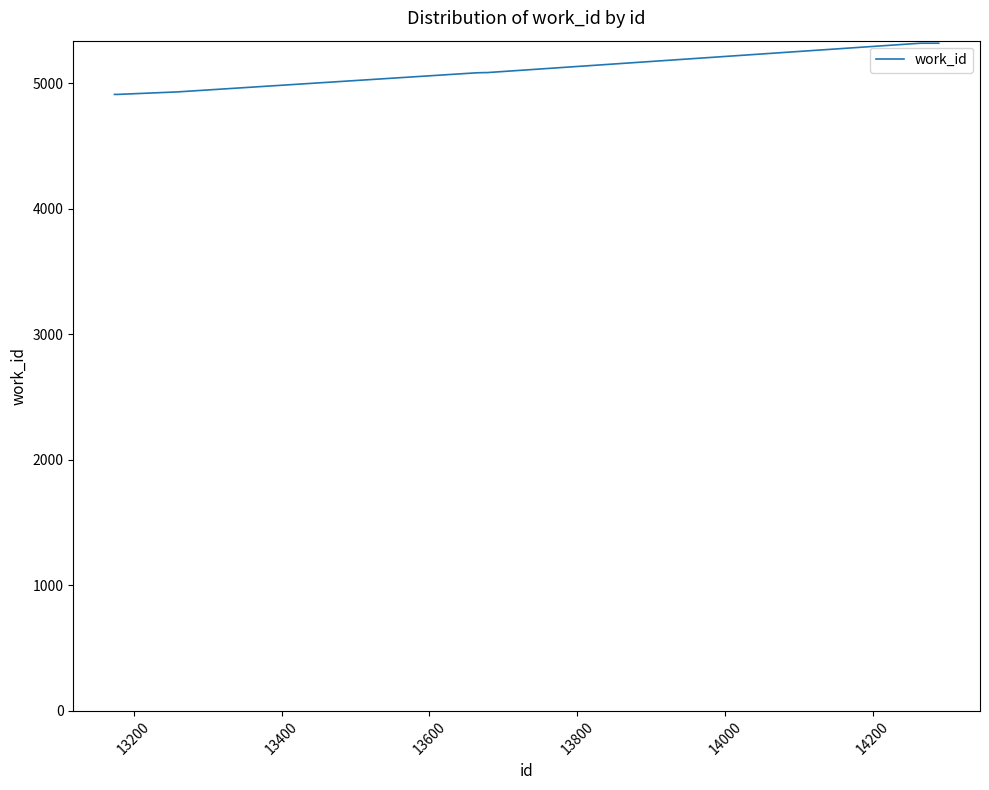

What is the greatest value displayed?

5318